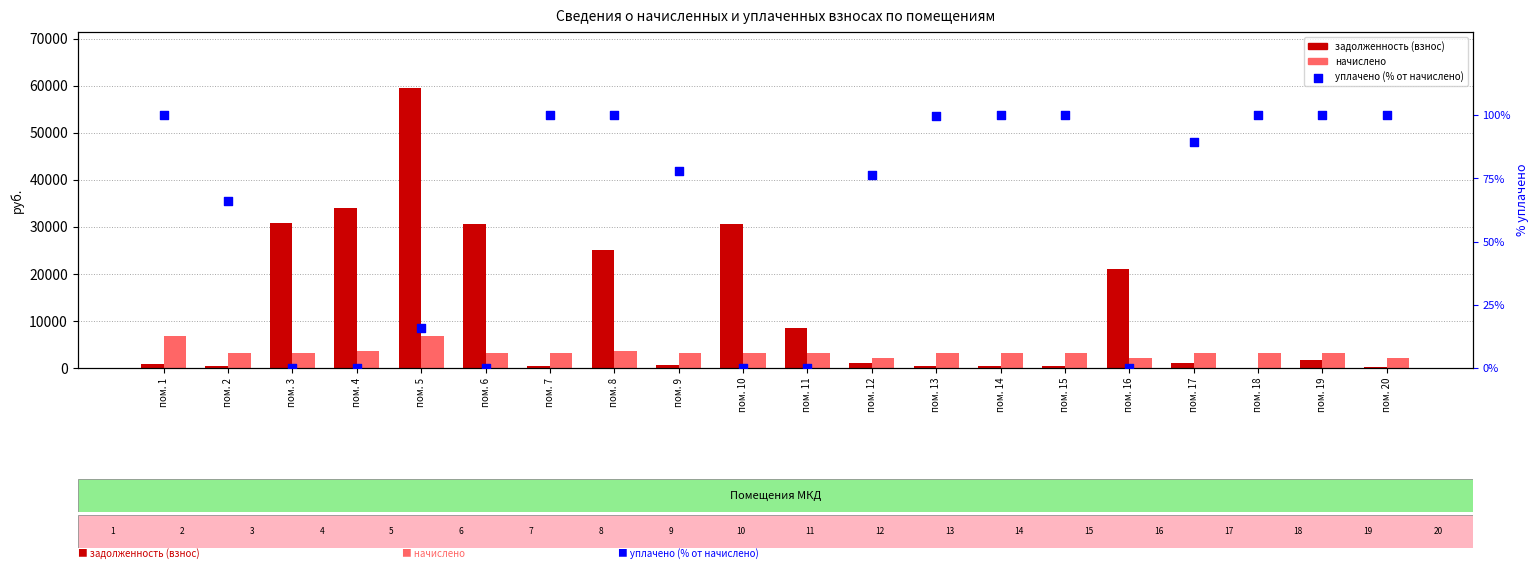

At how many categories does at least one series exceed 1176?

20